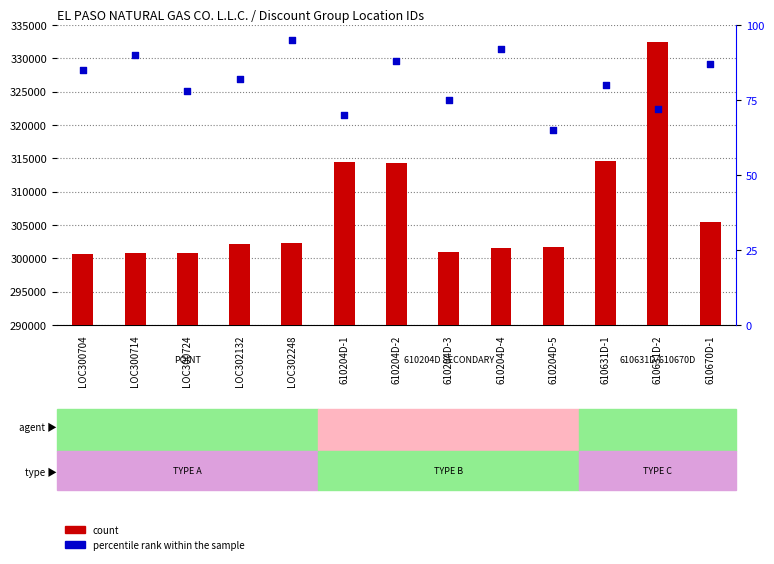

What are all the series names shown in the legend?

count, percentile rank within the sample